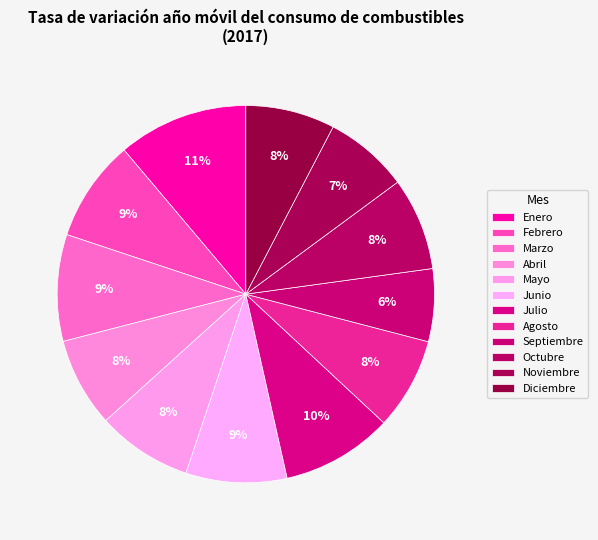

Which has a higher value, Agosto or Diciembre?

Agosto